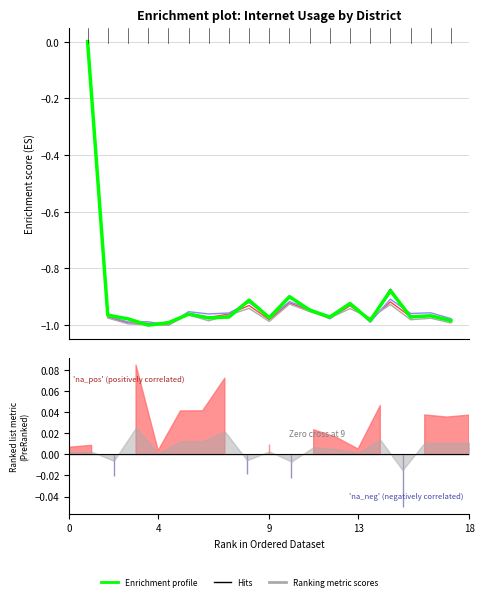

What is the label of the 15th point from the right?

18